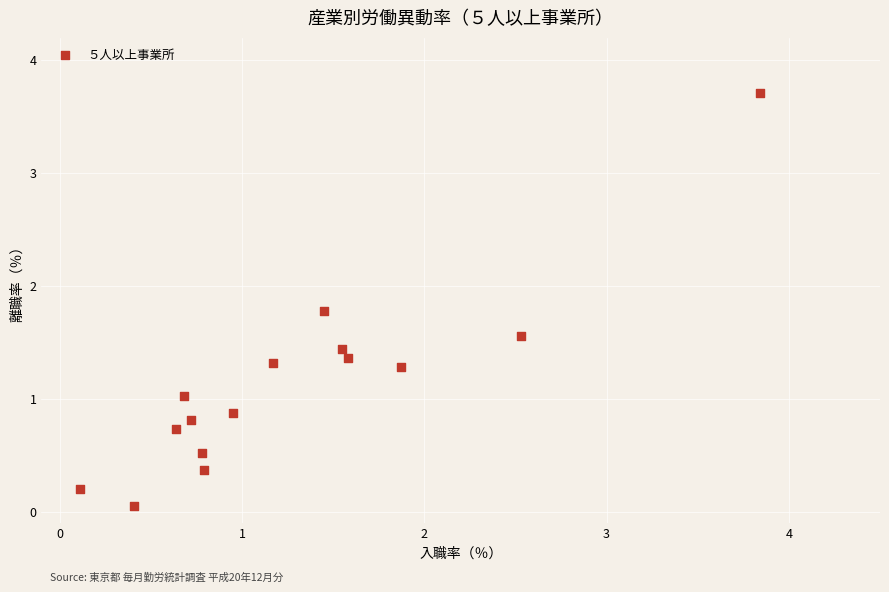

What is the range of Y values (max minus min)?

3.7